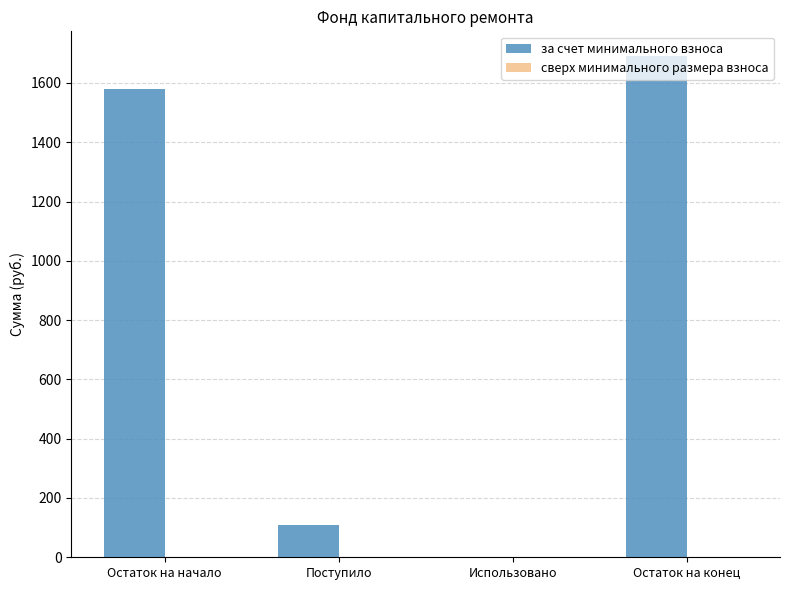

What is the ratio of the value at Остаток на начало to the value at Остаток на конец?

0.9